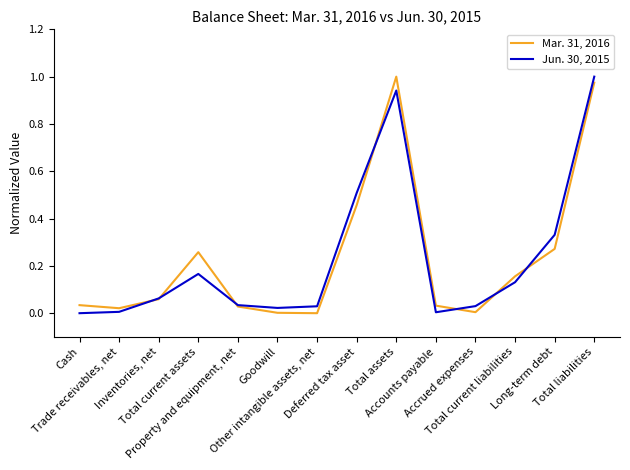

Does the chart have visible grid lines?

No